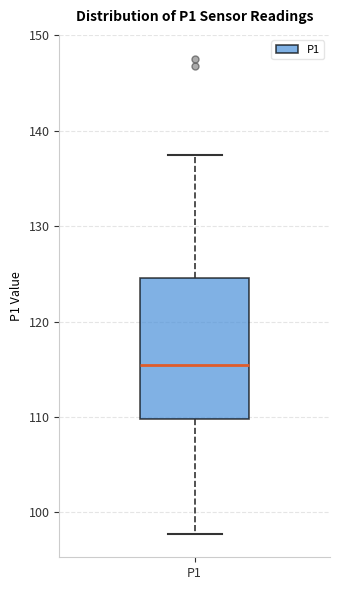

Where is the lower edge of the box for P1 on the y-axis? The values are not printed on the chart, so give them approximately, as read against the axis.

110